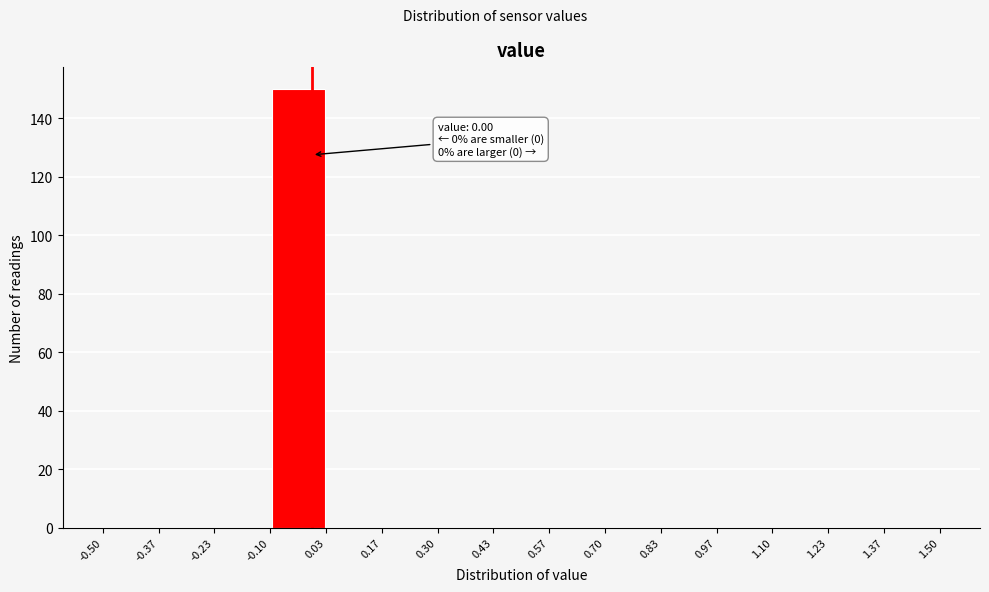

Which range on the x-axis has the tallest bar?

-0.10 to 0.03